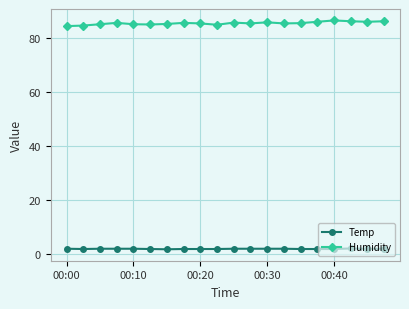

What is the maximum value for Temp?

2.1